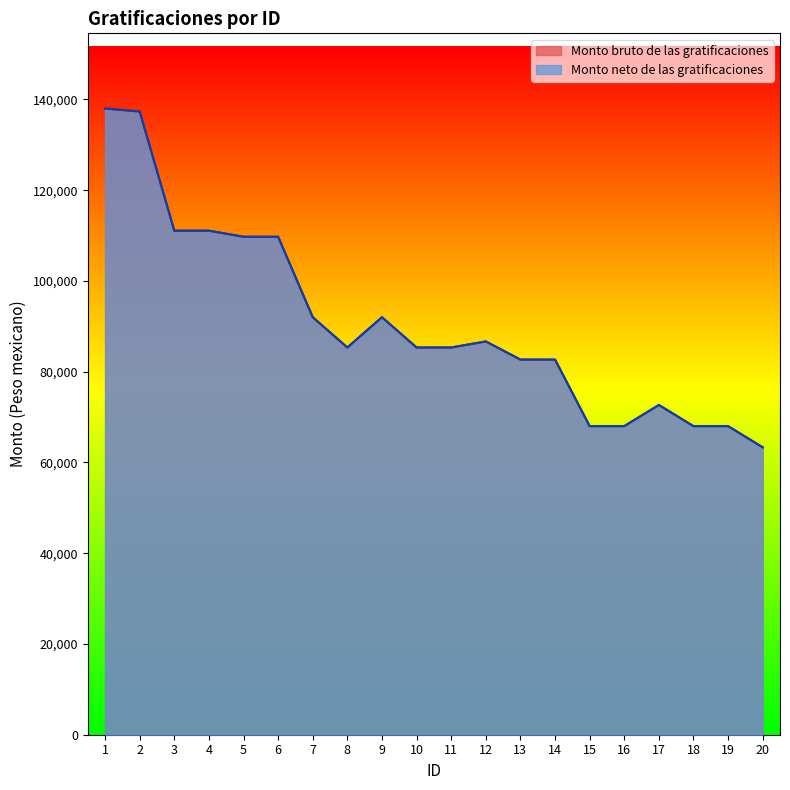

What is the minimum value shown in the chart?

63333.3